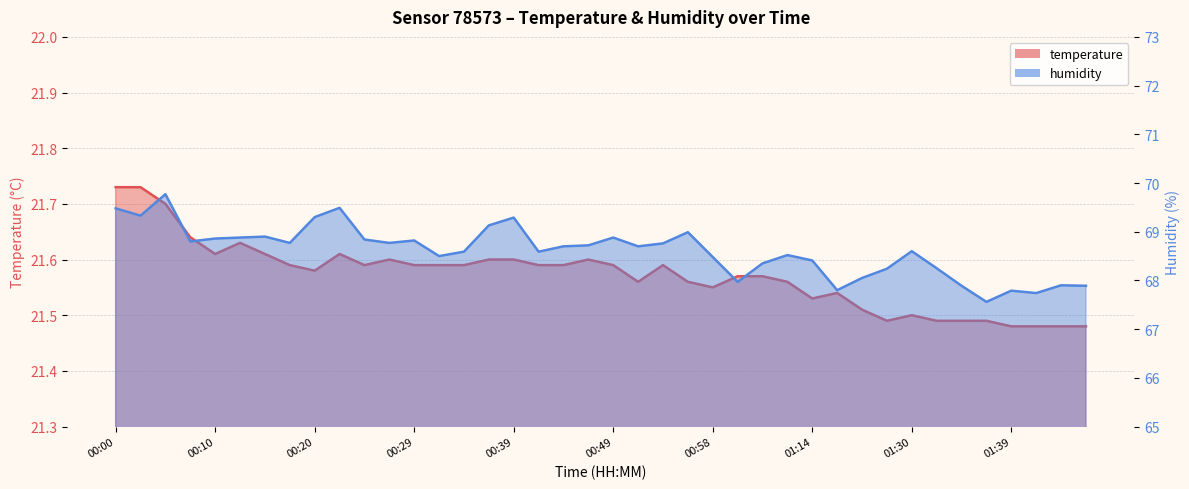

True or false: temperature and humidity cross at least once.

False